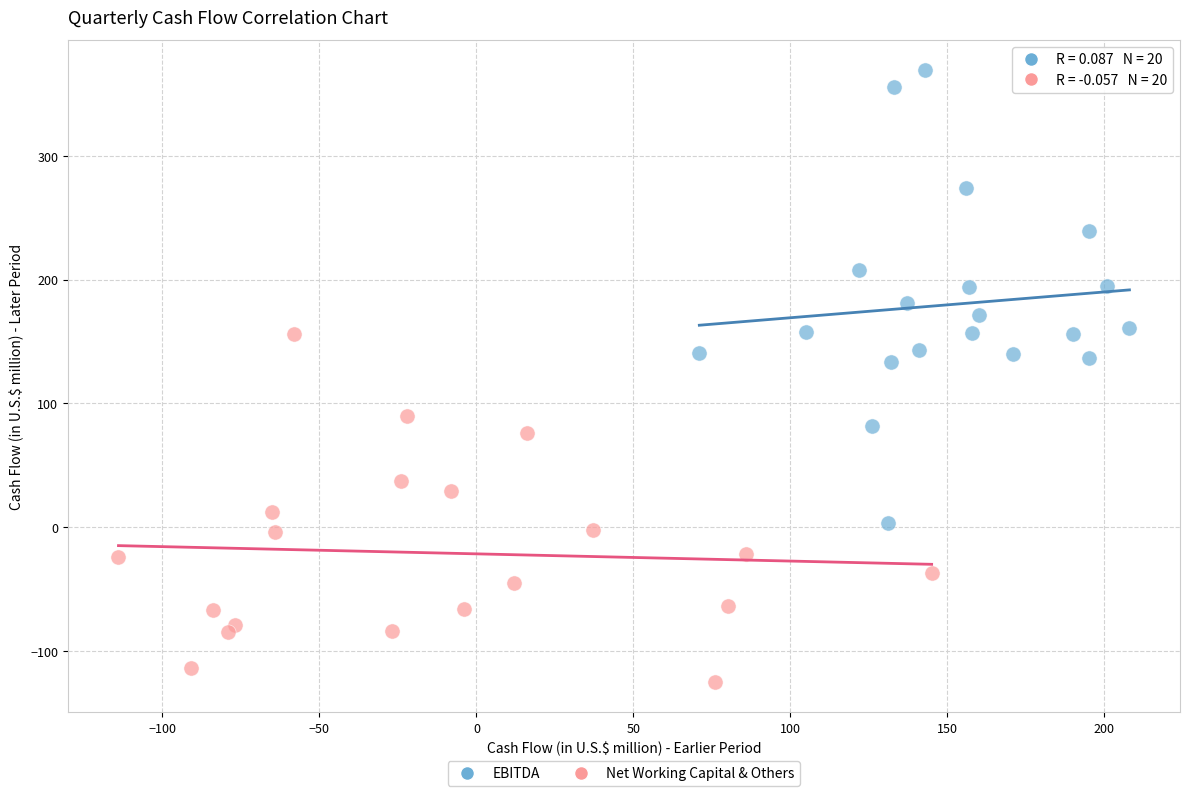

Which series has the largest Y range (max minus min)?

EBITDA